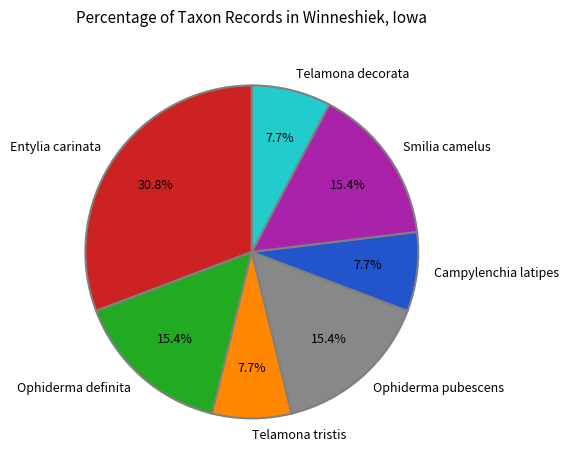

Count the number of slices in the pie.

7